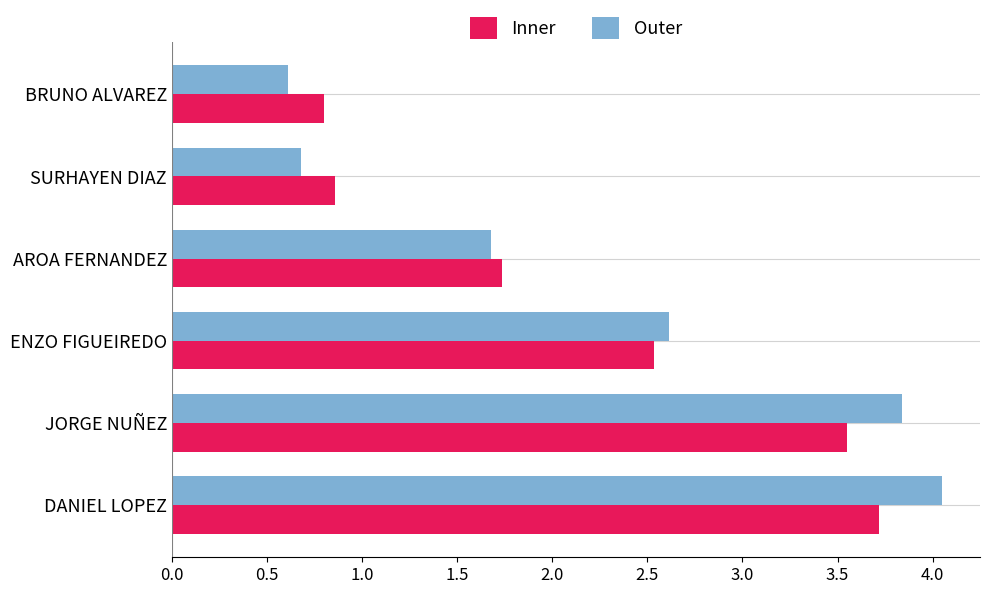

How many data points does each series have?

6